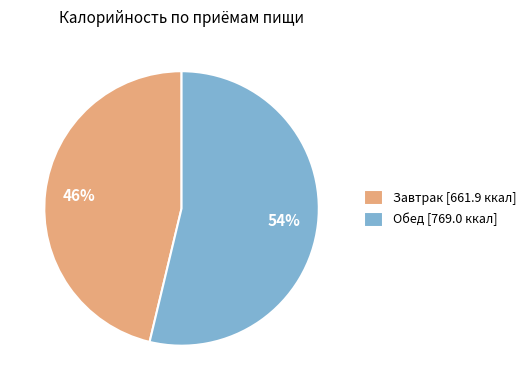

Do Завтрак and Обед together represent more than half of the pie?

Yes